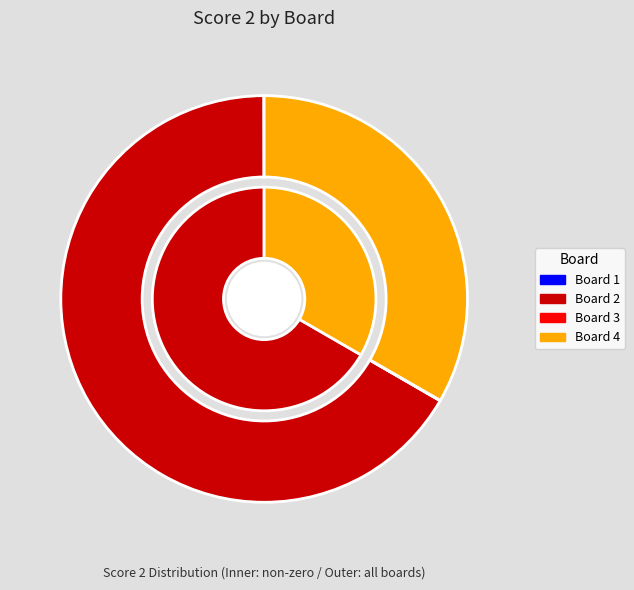

How much of the chart is everything except Board 2?

33.3%